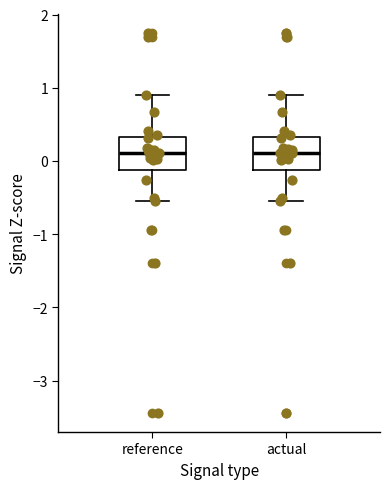

Reading left to right, transcribe this box plot: for each box, give where its median line is, the range the box spans, and where its two whiskers end, as read against the y-axis. The values are not printed on the chart, so give them approximately, as read against the axis.

reference: median 0.1, box -0.1 to 0.3, whiskers -0.5 to 0.9
actual: median 0.1, box -0.1 to 0.3, whiskers -0.5 to 0.9